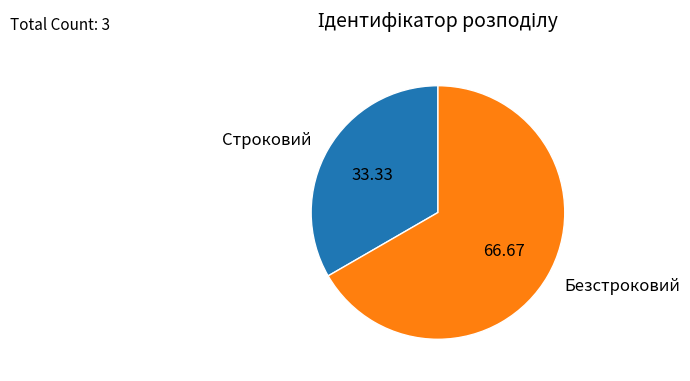

True or false: Строковий accounts for 33% of the total.

True